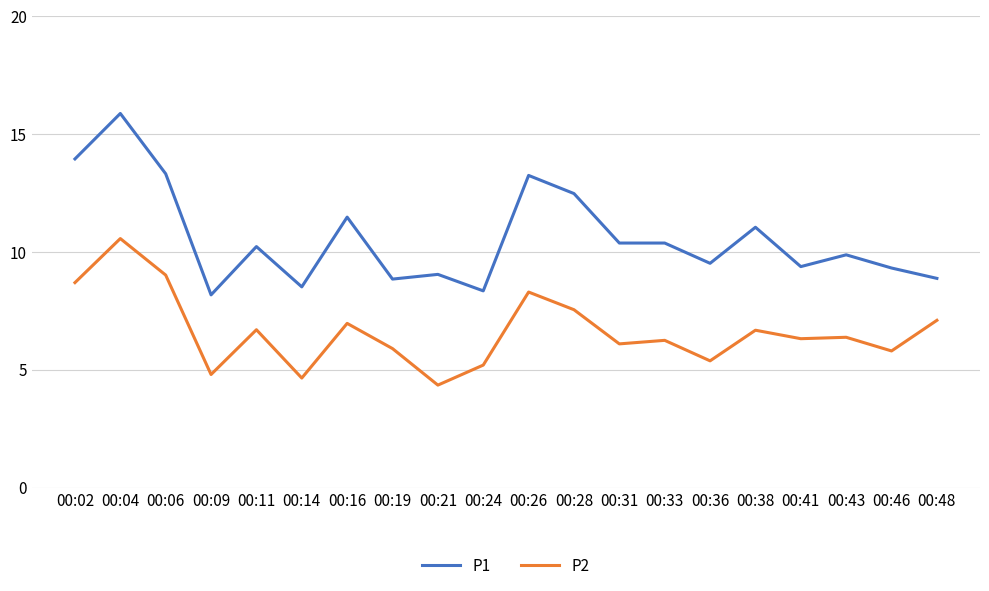

What is the difference between the second highest and minimum values in the P1 series?

5.8